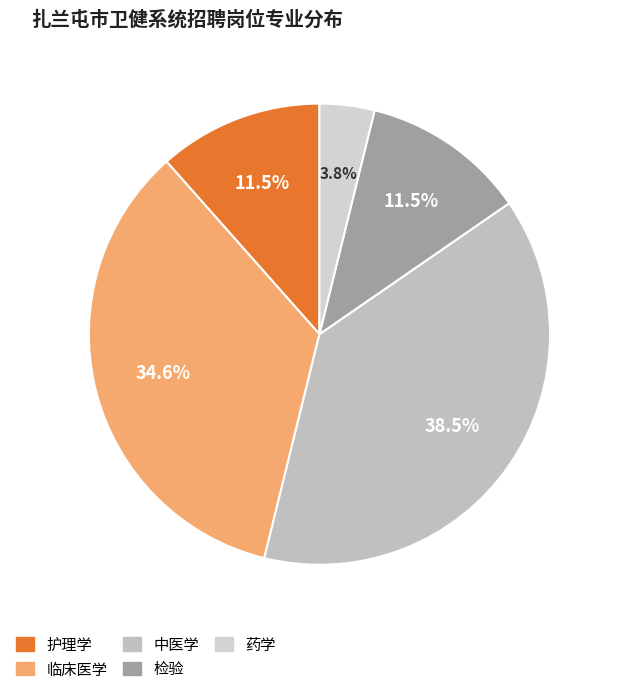

Do 护理学 and 临床医学 together represent more than half of the pie?

No